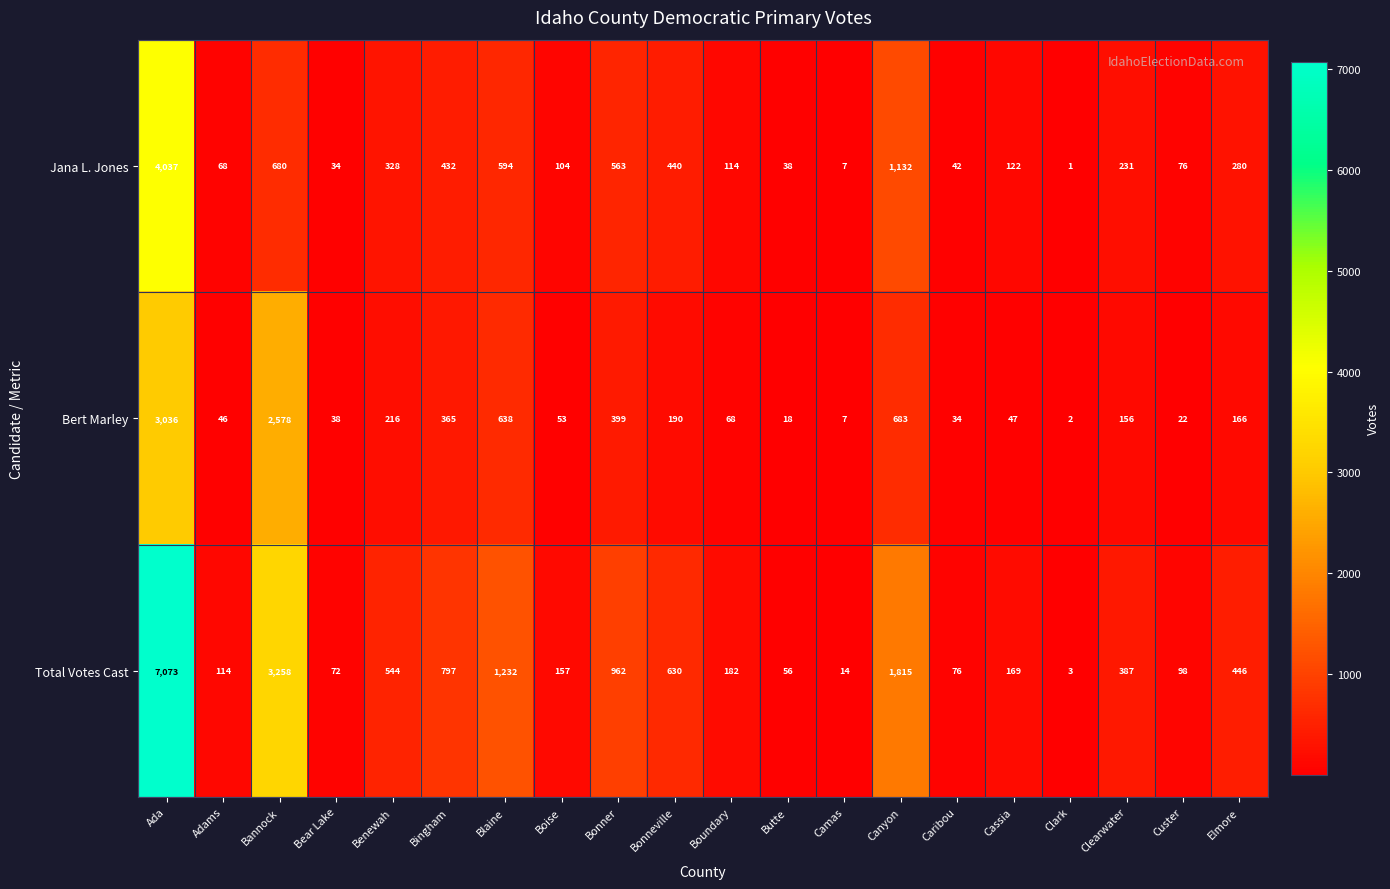

At which category is the sum across all series the highest?

Ada